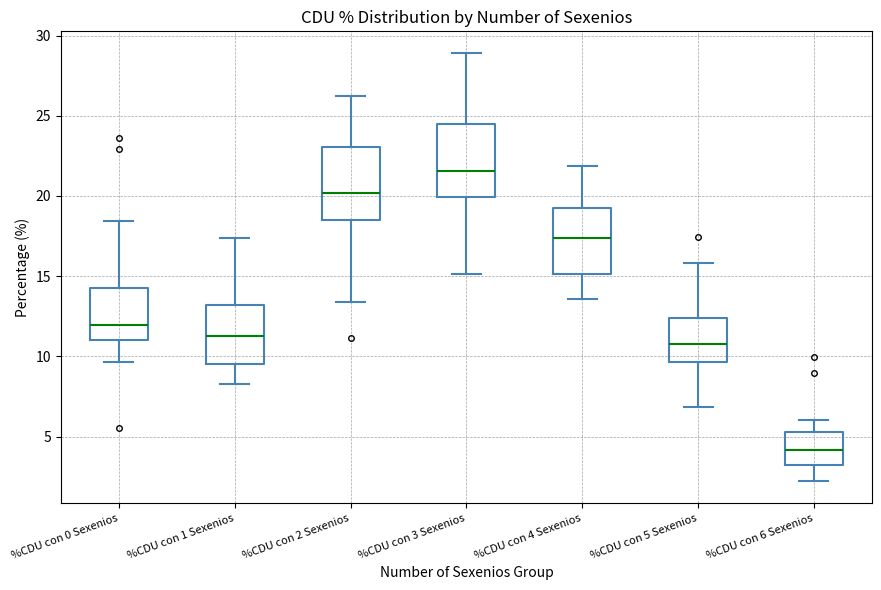

Which box's median line is the highest?

%CDU con 3 Sexenios